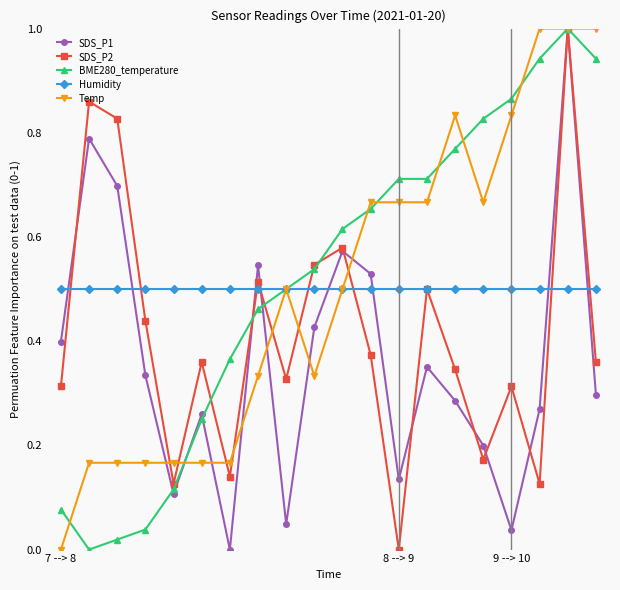

How many interior local valleys does the SDS_P2 series have?

6